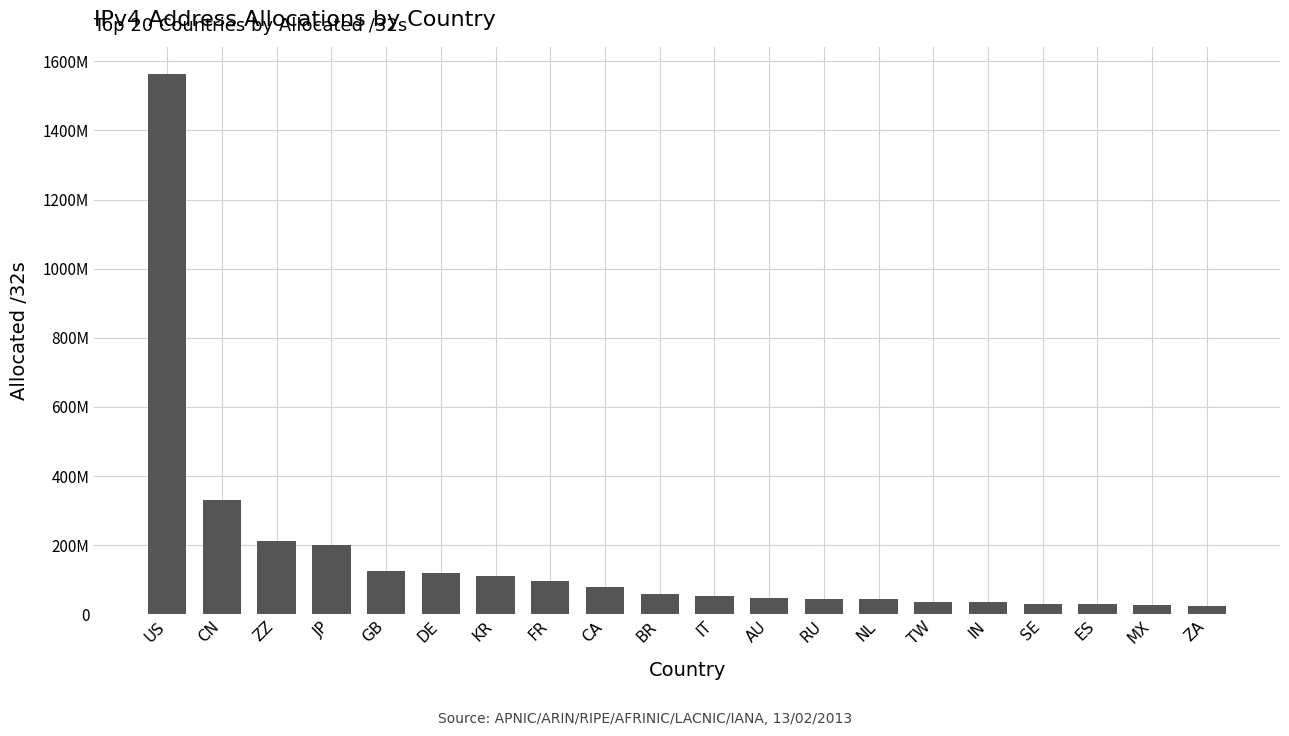

At which label does the data first exceed 59049472?

US